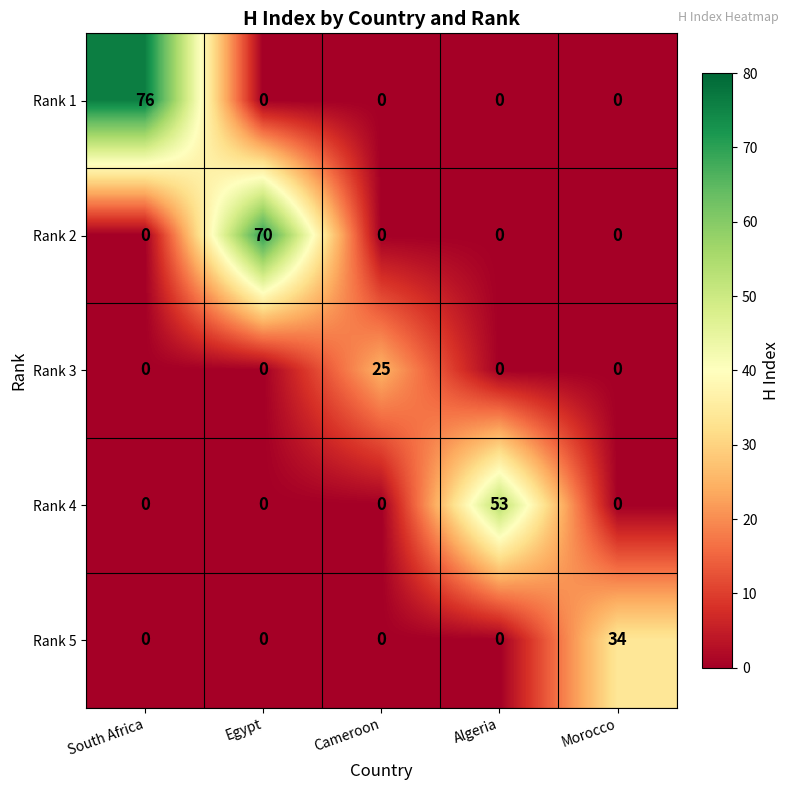

What is the average value of the Rank 1 series?

15